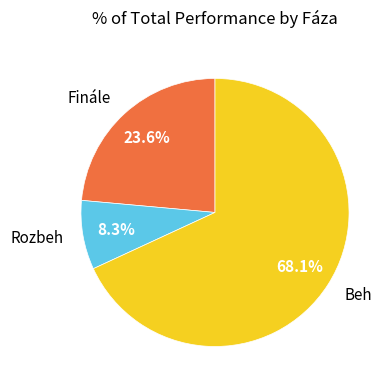

Which has a higher value, Rozbeh or Beh?

Beh